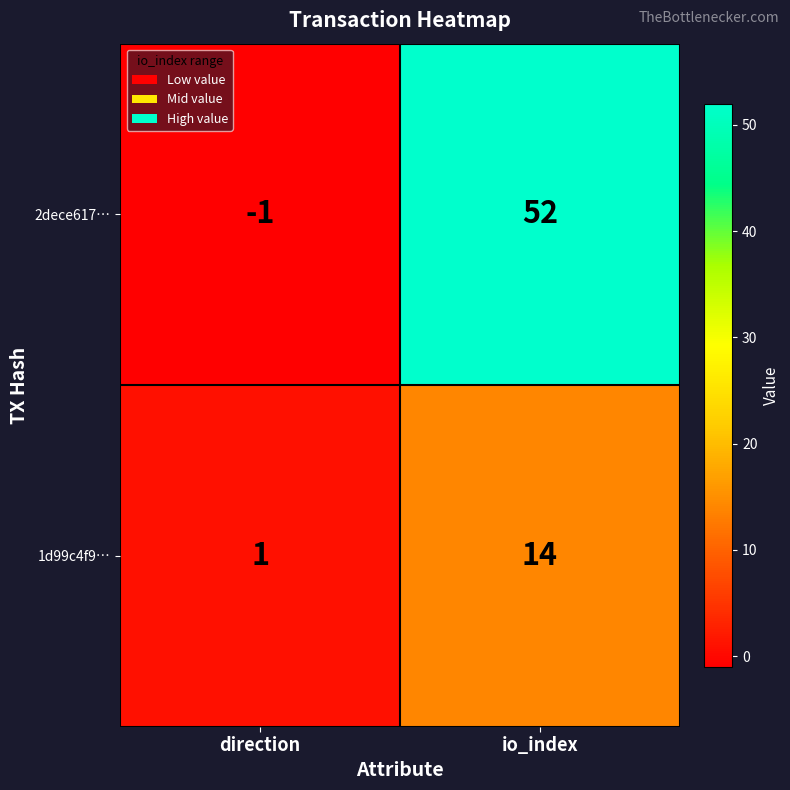

What is the sum of the 1d99c4f9… values at io_index and direction?

15